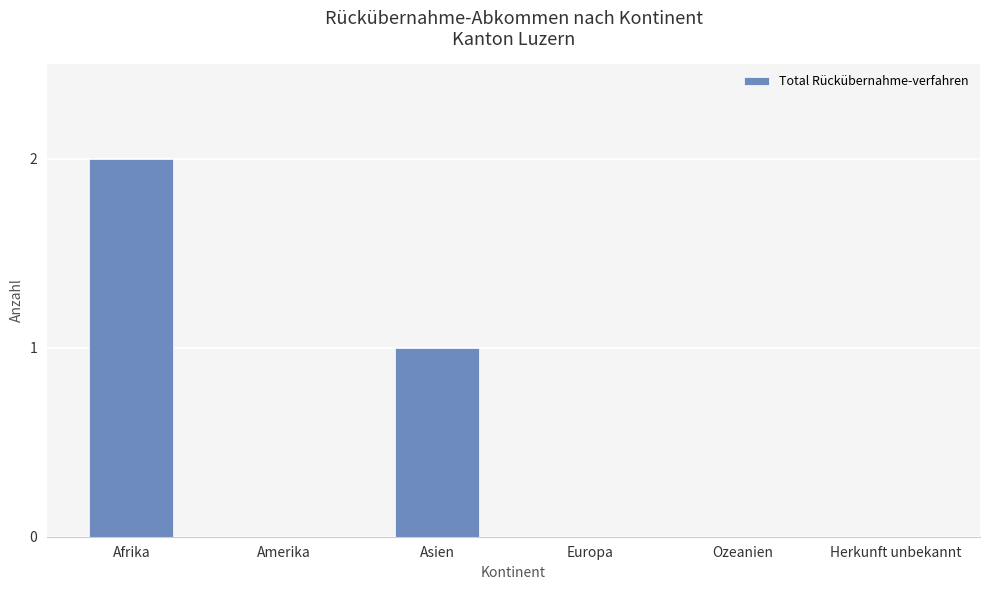

Is it true that the value at Herkunft unbekannt is 1?

False